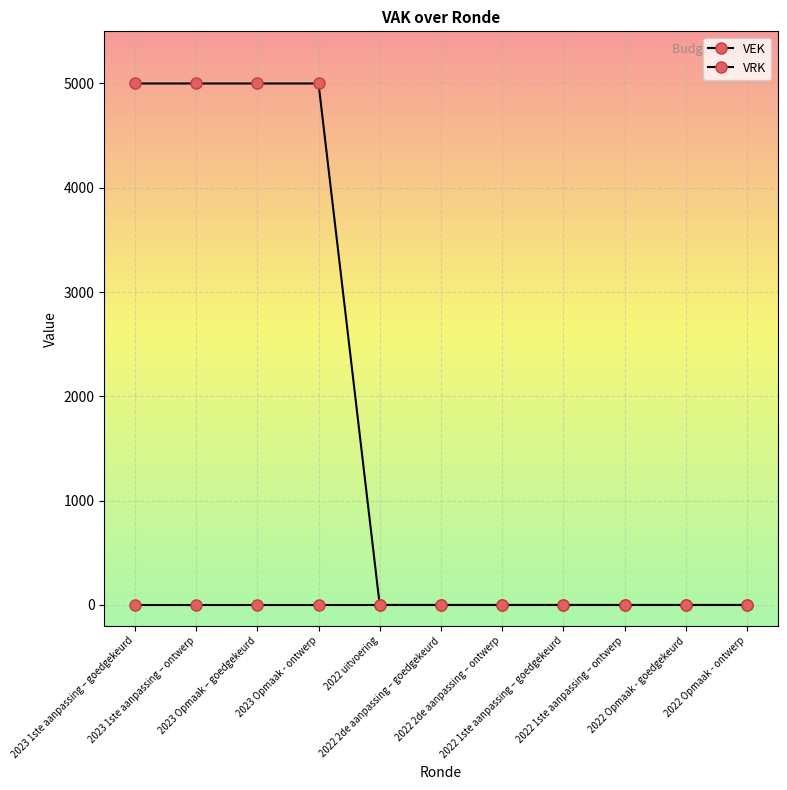

At which category is the sum across all series the highest?

2023 1ste aanpassing – goedgekeurd